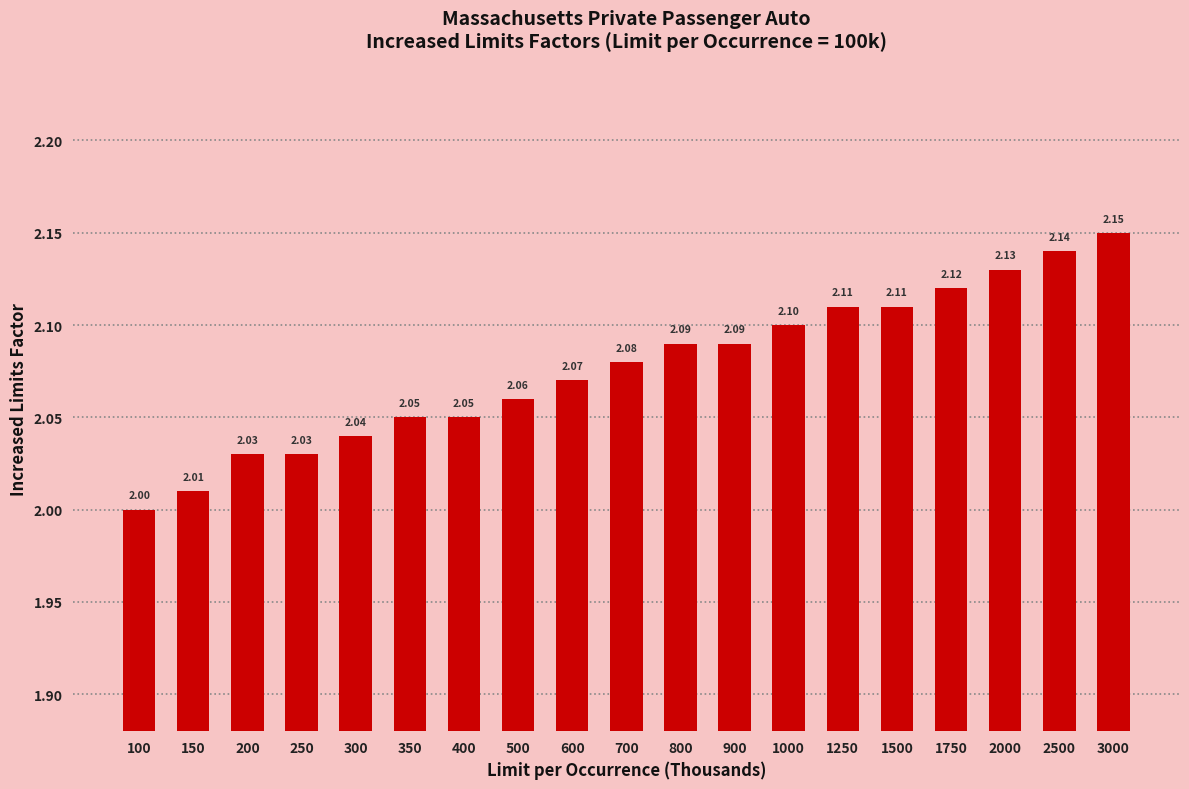

Is it true that the value at 700 is 2.1?

True